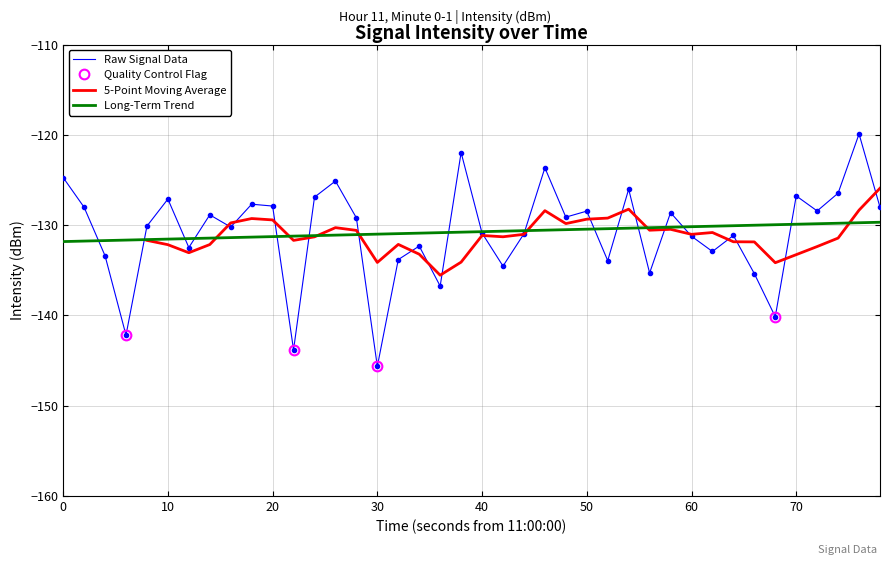

What is the highest value of the Raw Signal Data series?

-119.9